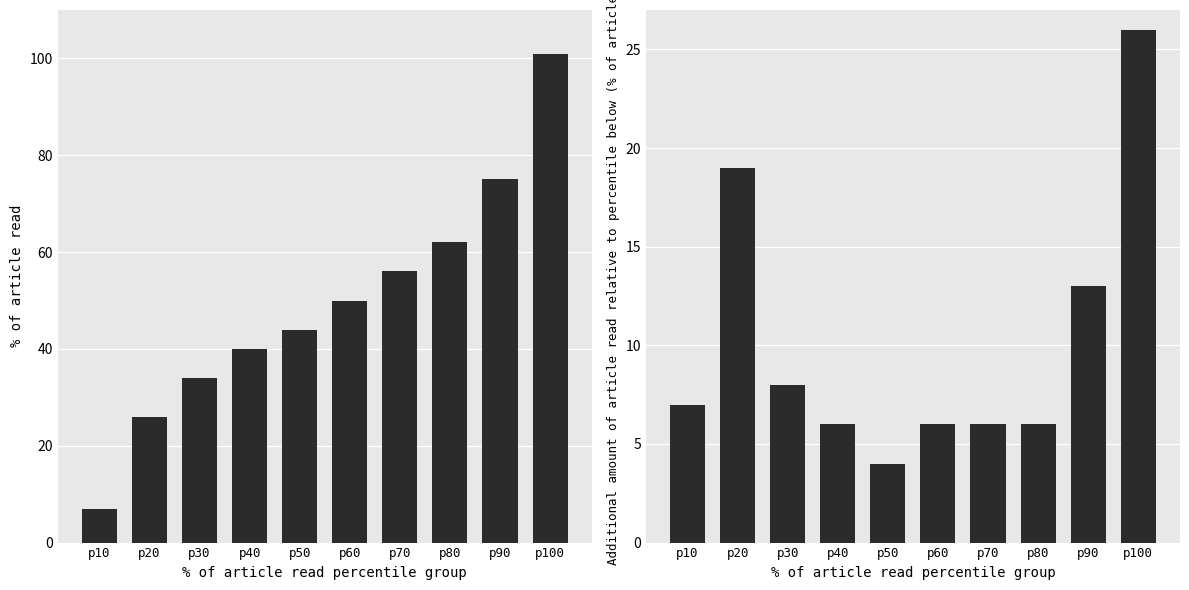

What is the average value of the Additional amount of article read relative to percentile below series?

10